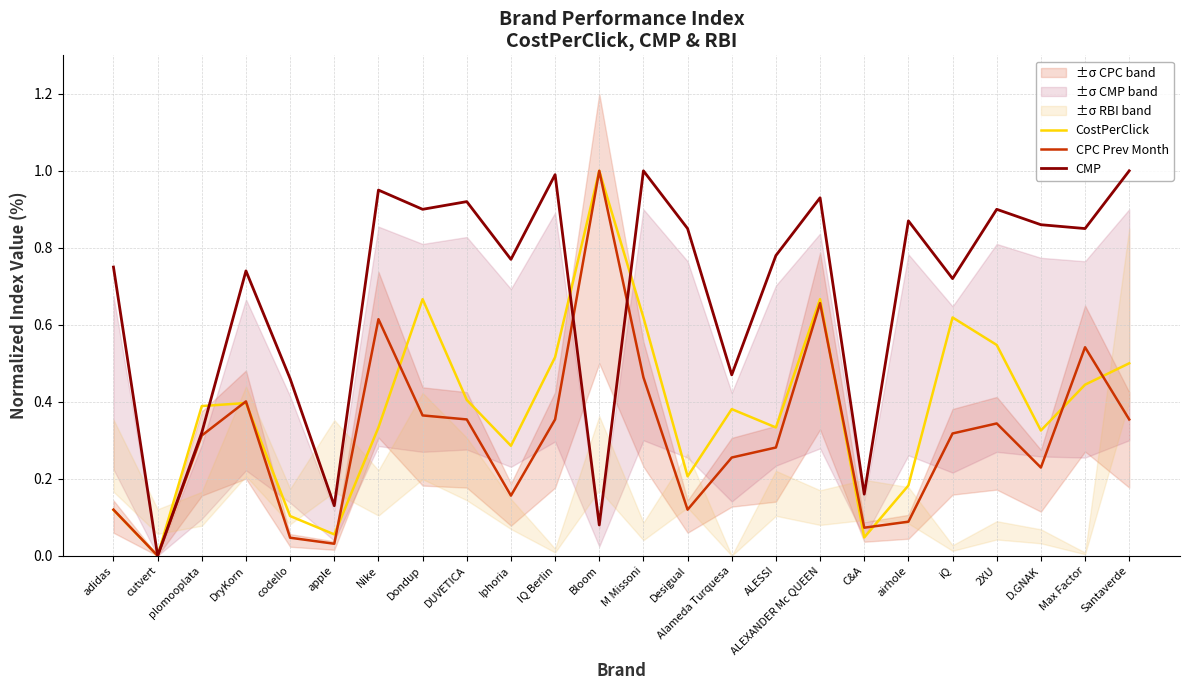

Does the chart display data point markers on the line(s)?

No